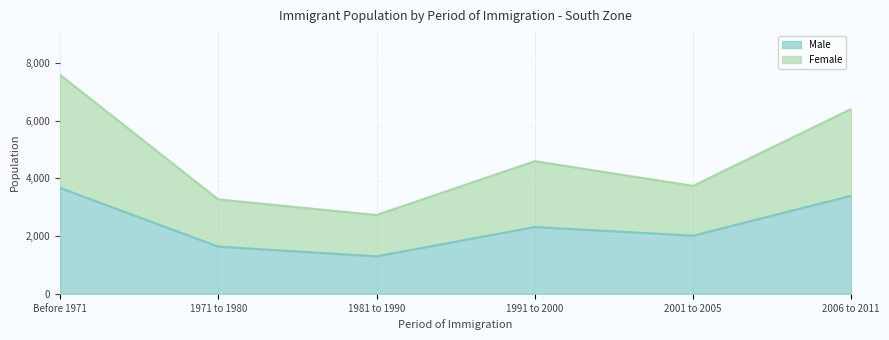

How many Male values are between 1635 and 3400?

4